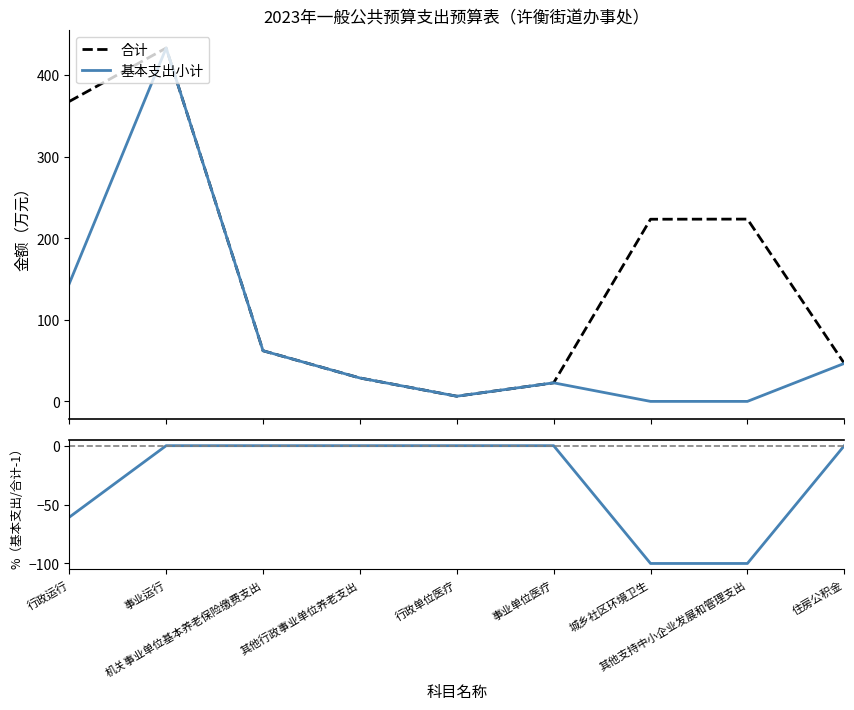

What position from the right is 行政单位医疗?

5